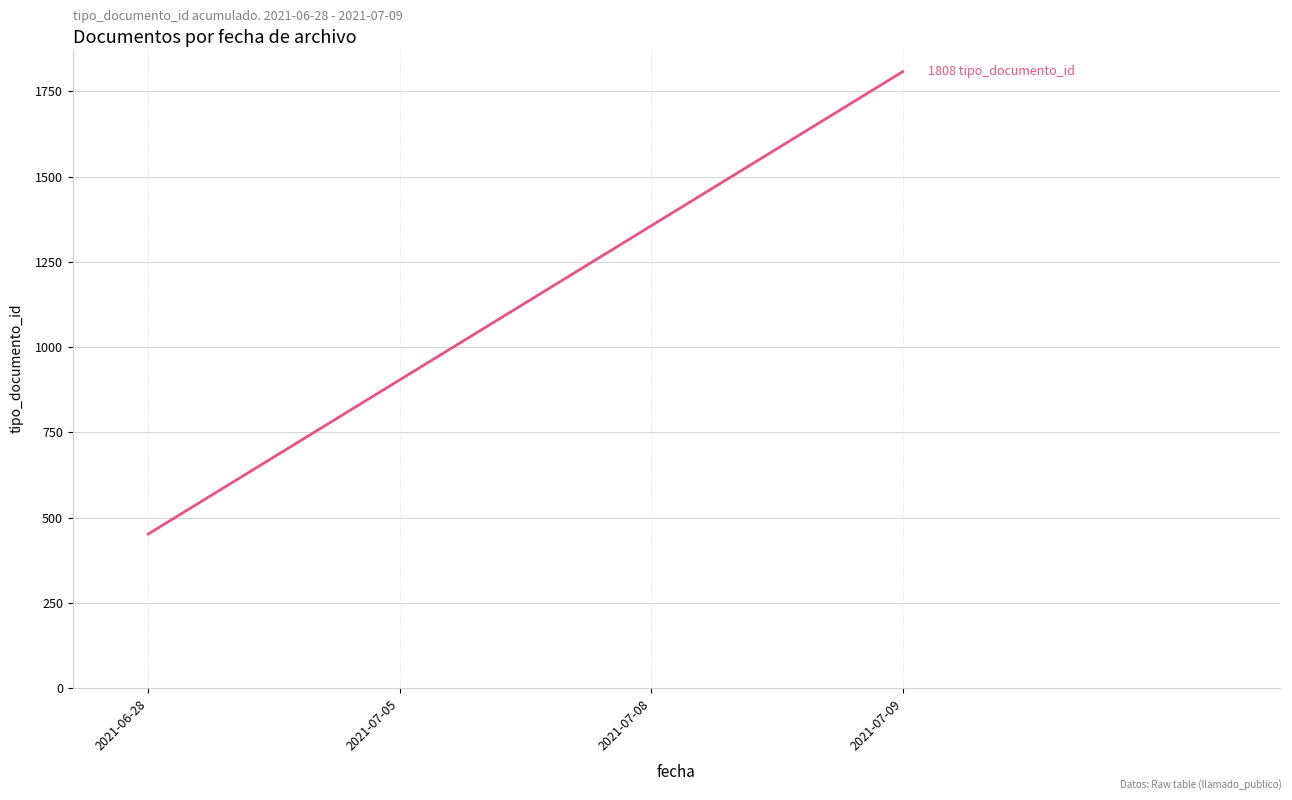

Reading left to right, extract all data points from this chart.

2021-06-28=452	2021-07-05=904	2021-07-08=1356	2021-07-09=1808